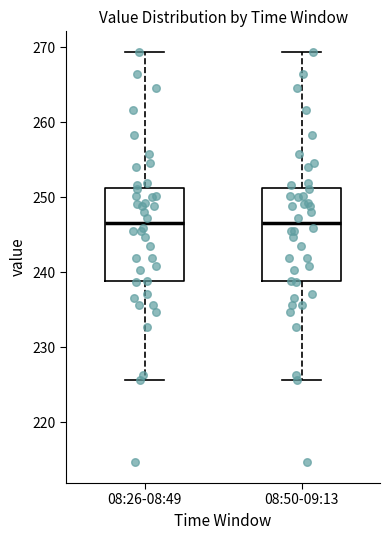

Where is the upper edge of the box for 08:26-08:49 on the y-axis? The values are not printed on the chart, so give them approximately, as read against the axis.

251